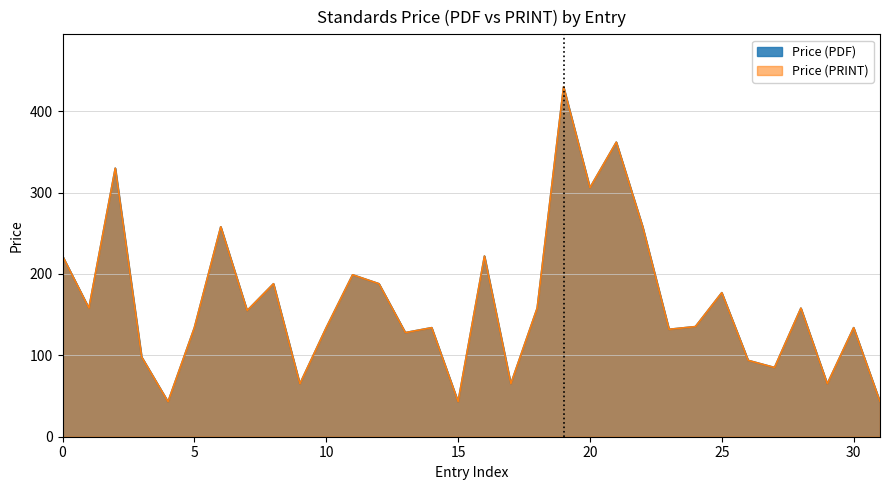

Which series has the largest total across all categories?

Price (PDF)